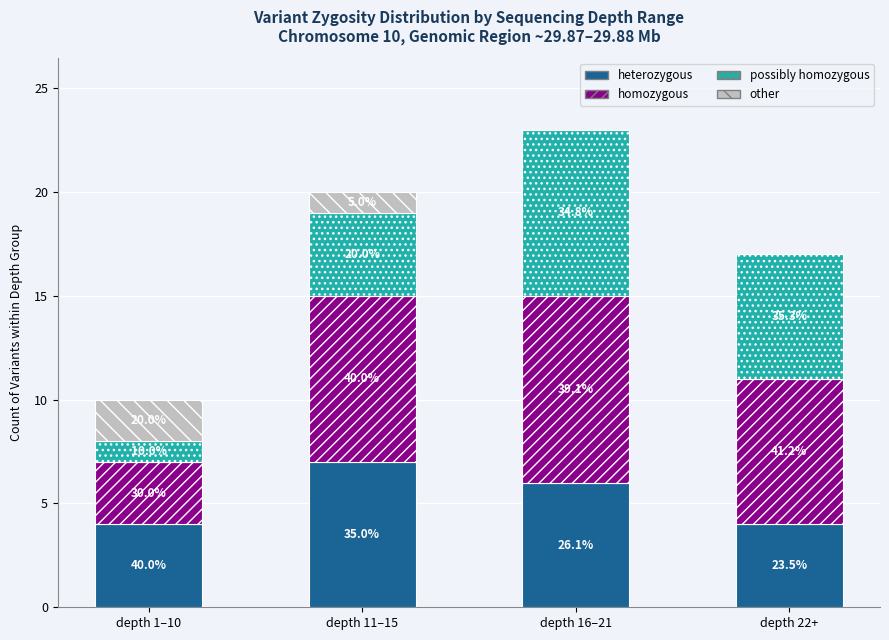

Does the chart contain stacked bars?

Yes